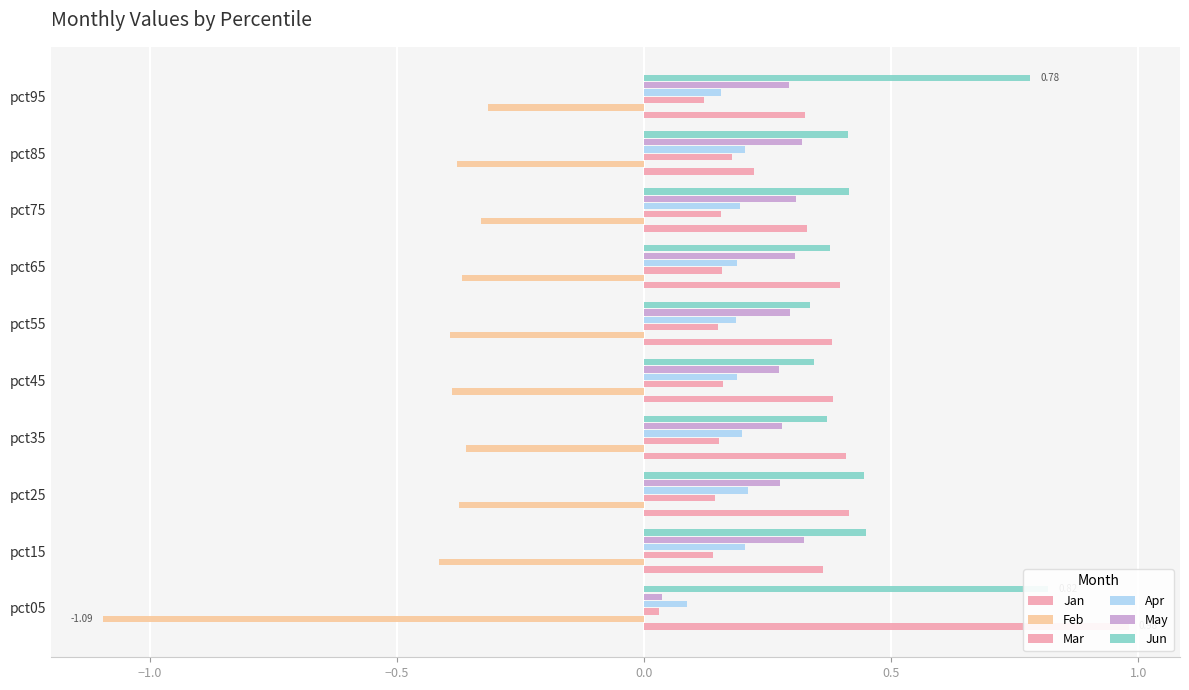

Which series changed the most between pct55 and pct85?

Jan